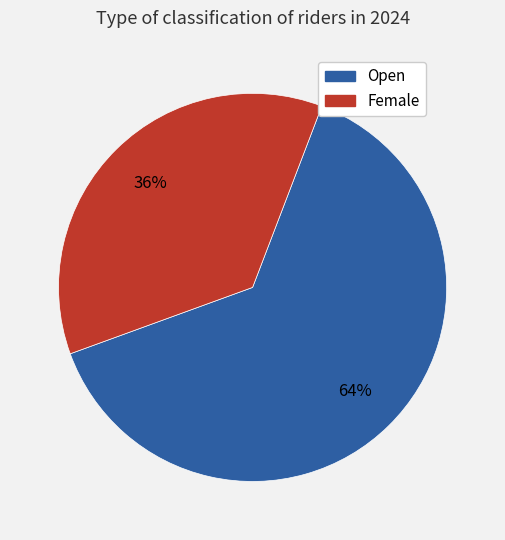

How many segments does this pie chart have?

2